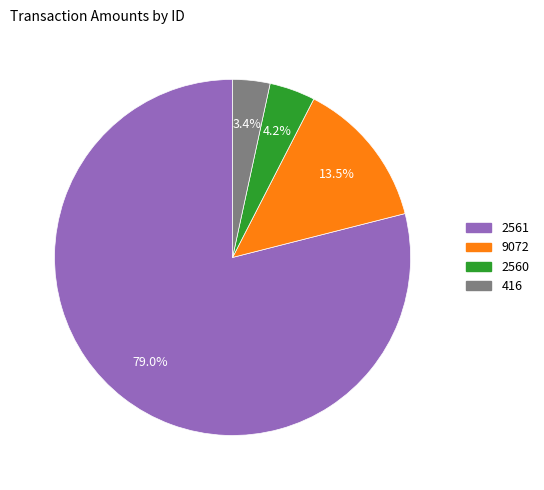

Approximately how many times larger is the value at 416 compared to 2560?

0.8